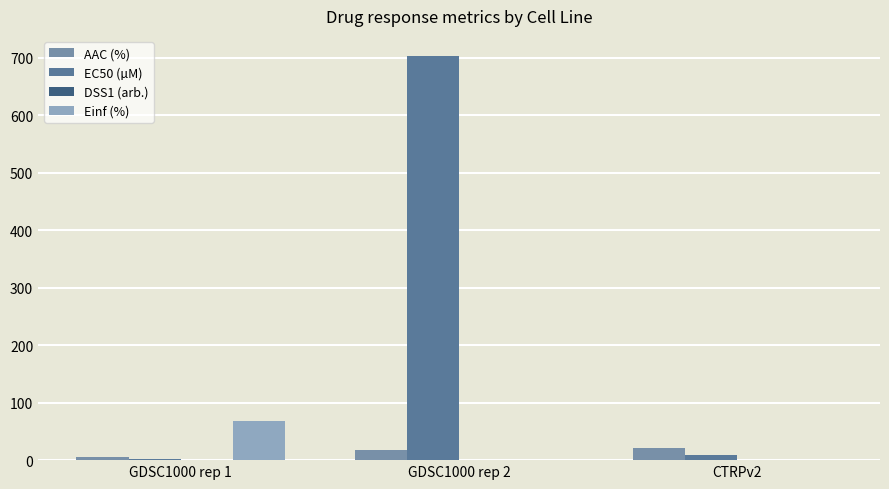

What is the difference between the maximum and minimum values in the DSS1 (arb.) series?

0.2